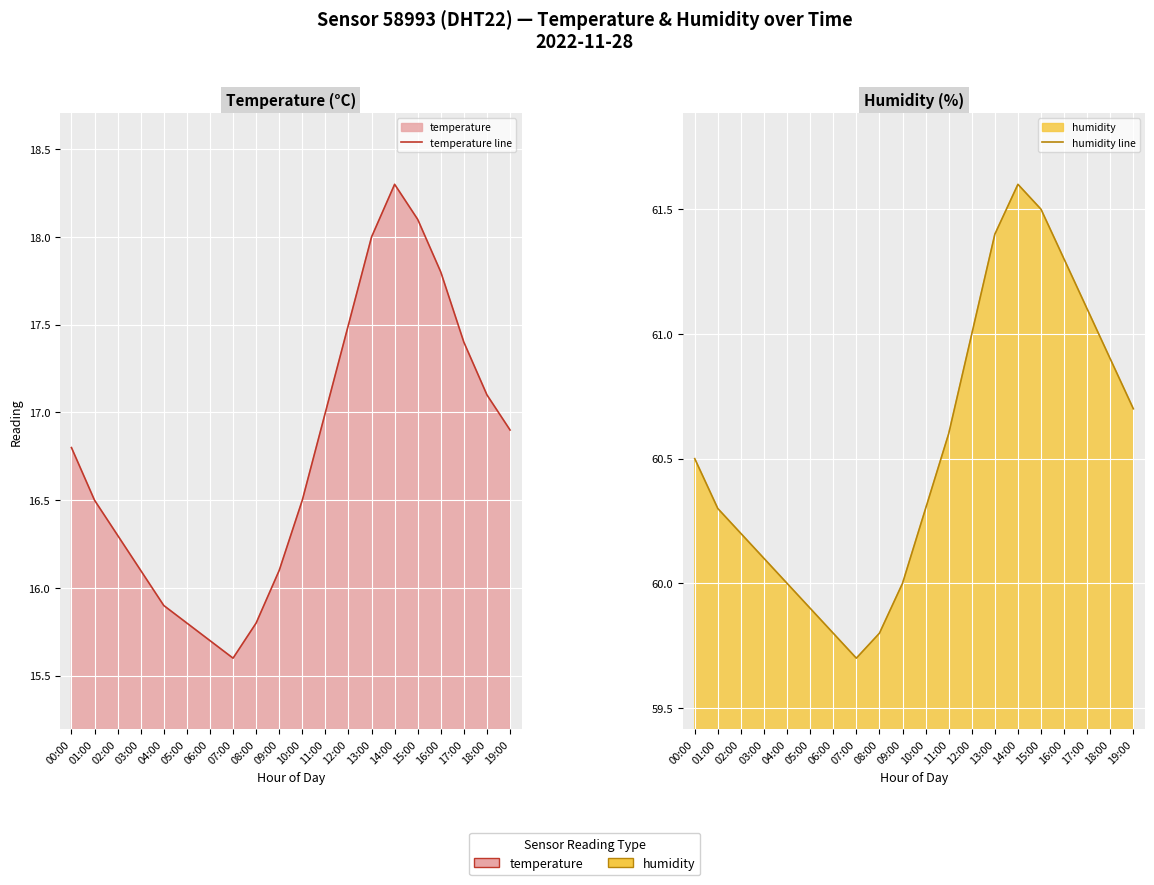

Reading left to right, transcribe all the data shown in this chart.

temperature line: 16.8	16.5	16.3	16.1	15.9	15.8	15.7	15.6	15.8	16.1	16.5	17.0	17.5	18.0	18.3	18.1	17.8	17.4	17.1	16.9
humidity line: 60.5	60.3	60.2	60.1	60.0	59.9	59.8	59.7	59.8	60.0	60.3	60.6	61.0	61.4	61.6	61.5	61.3	61.1	60.9	60.7